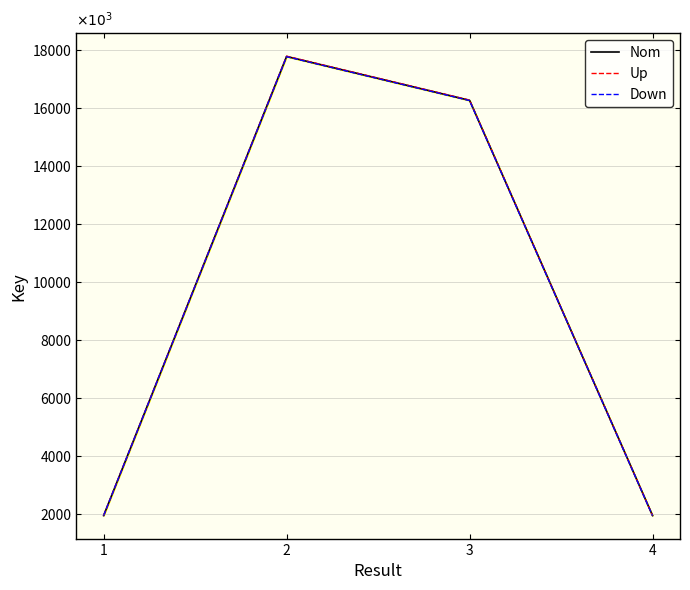

What is the difference between the second highest and second lowest values in the Nom series?

14329596.0